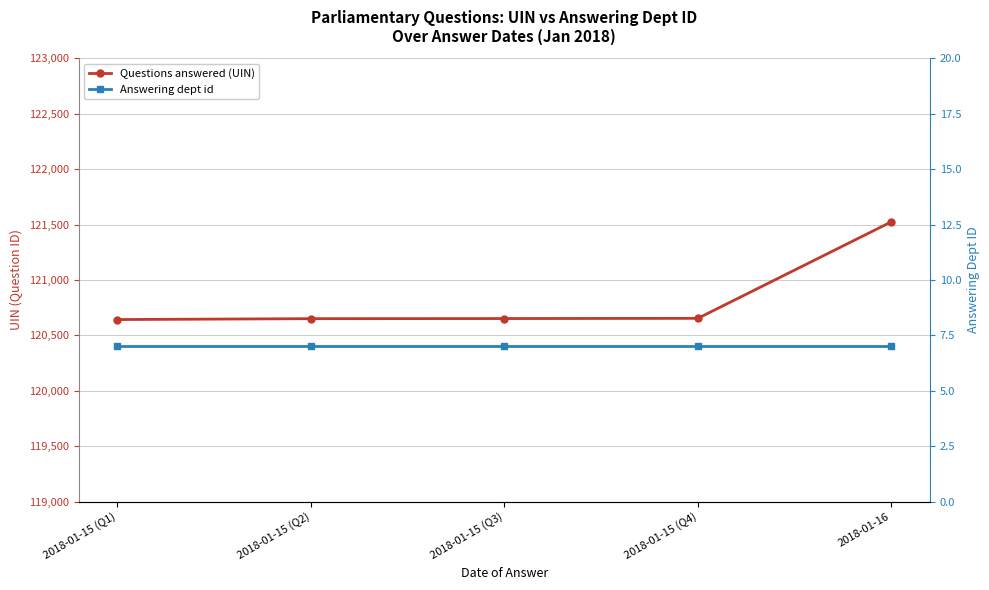

How many data points in Questions answered (UIN) are above 120652?

2